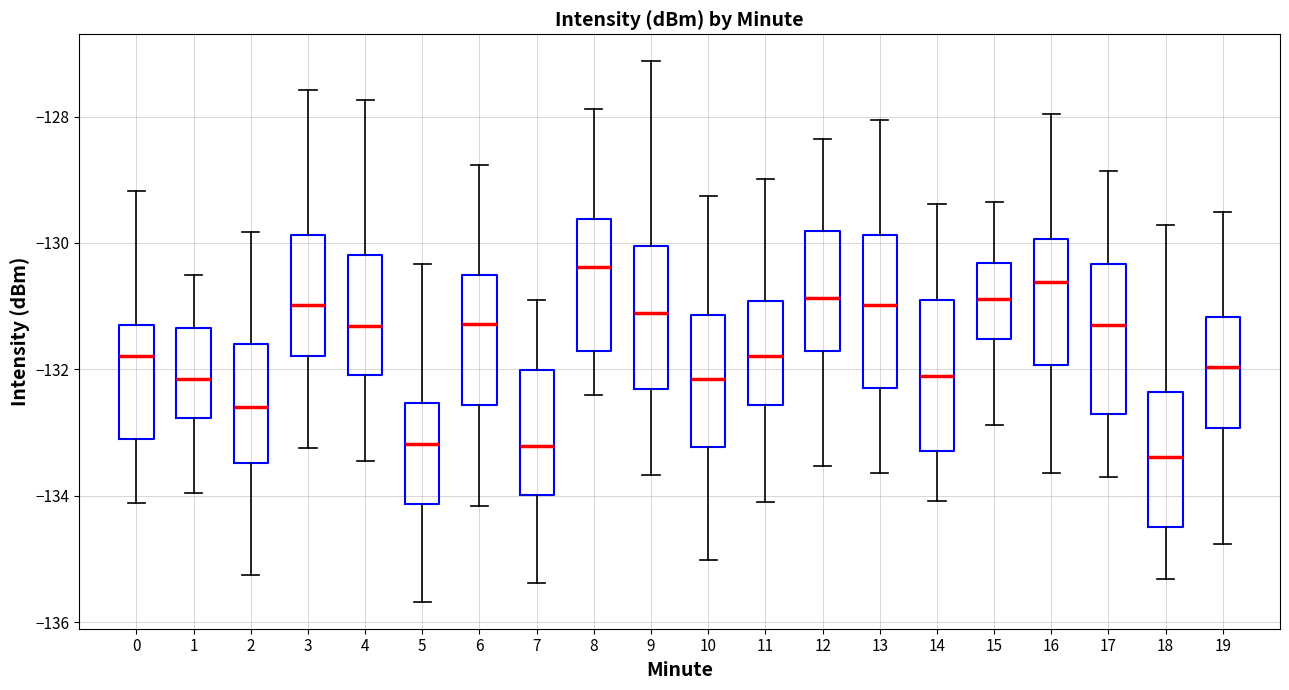

Reading left to right, read every box against the y-axis: the position of its median line, the range the box covers, and the ends of its whiskers. The values are not printed on the chart, so give them approximately, as read against the axis.

0: median -131.8, box -133.0 to -131.2, whiskers -134.2 to -129.2
1: median -132.2, box -132.8 to -131.4, whiskers -134.0 to -130.4
2: median -132.6, box -133.4 to -131.6, whiskers -135.2 to -129.8
3: median -131.0, box -131.8 to -129.8, whiskers -133.2 to -127.6
4: median -131.4, box -132.0 to -130.2, whiskers -133.4 to -127.8
5: median -133.2, box -134.2 to -132.6, whiskers -135.6 to -130.4
6: median -131.2, box -132.6 to -130.6, whiskers -134.2 to -128.8
7: median -133.2, box -134.0 to -132.0, whiskers -135.4 to -131.0
8: median -130.4, box -131.8 to -129.6, whiskers -132.4 to -127.8
9: median -131.2, box -132.4 to -130.0, whiskers -133.6 to -127.2
10: median -132.2, box -133.2 to -131.2, whiskers -135.0 to -129.2
11: median -131.8, box -132.6 to -131.0, whiskers -134.0 to -129.0
12: median -130.8, box -131.8 to -129.8, whiskers -133.6 to -128.4
13: median -131.0, box -132.2 to -129.8, whiskers -133.6 to -128.0
14: median -132.2, box -133.2 to -131.0, whiskers -134.0 to -129.4
15: median -130.8, box -131.6 to -130.4, whiskers -132.8 to -129.4
16: median -130.6, box -132.0 to -130.0, whiskers -133.6 to -128.0
17: median -131.4, box -132.8 to -130.4, whiskers -133.8 to -128.8
18: median -133.4, box -134.4 to -132.4, whiskers -135.4 to -129.8
19: median -132.0, box -133.0 to -131.2, whiskers -134.8 to -129.6